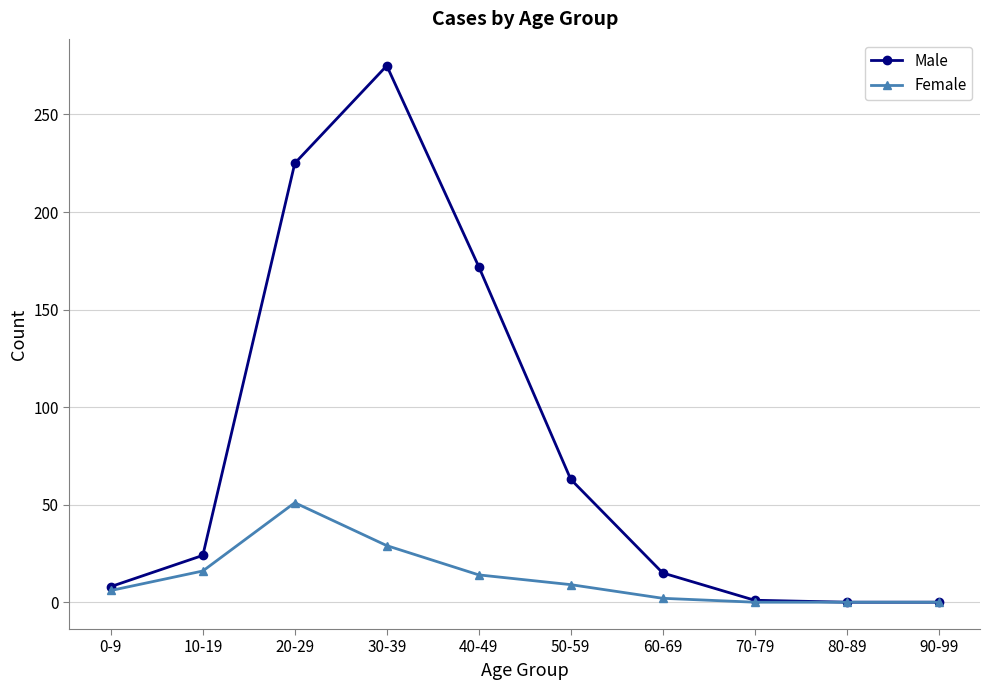

What is the average value of the Female series?

13